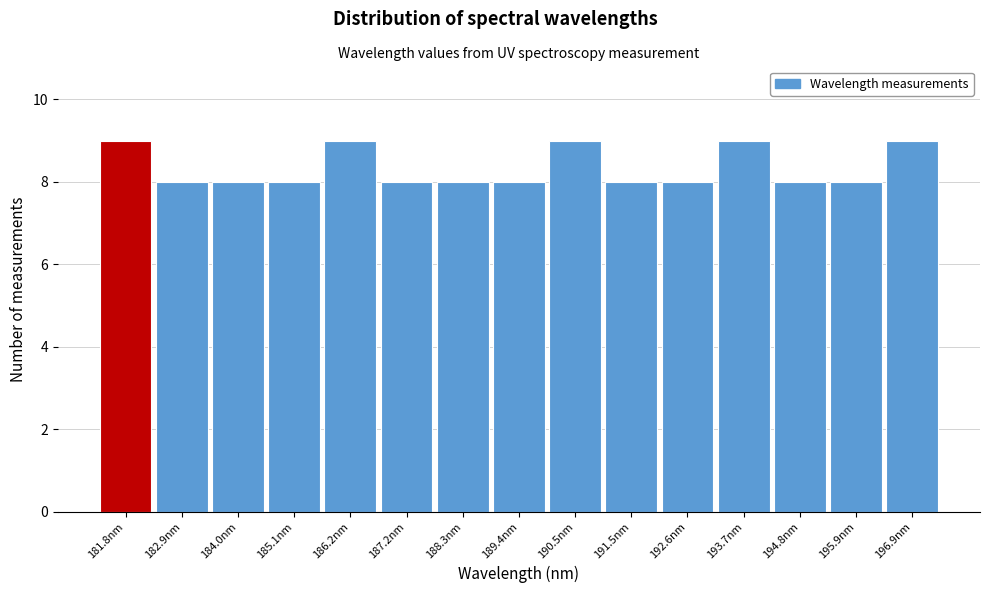

Reading left to right, transcribe all the data shown in this chart.

9	8	8	8	9	8	8	8	9	8	8	9	8	8	9